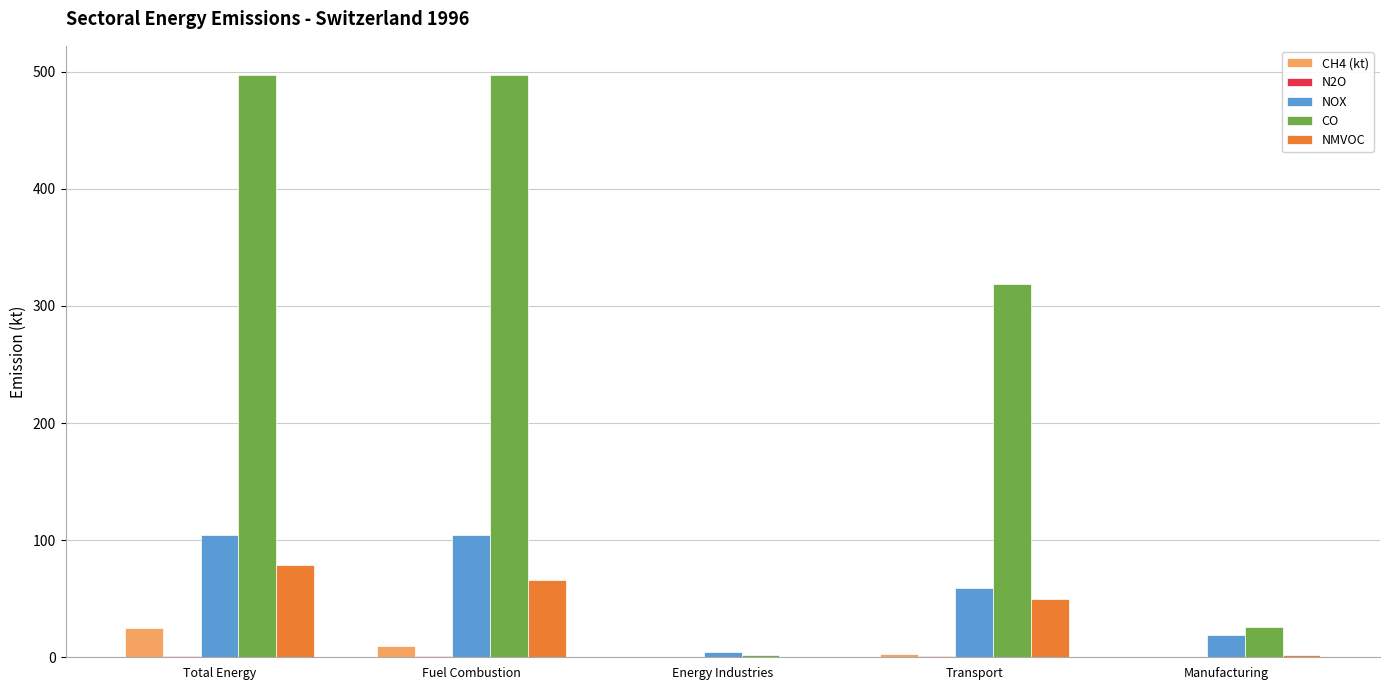

Read the CH4 (kt) value at Transport.

2.6